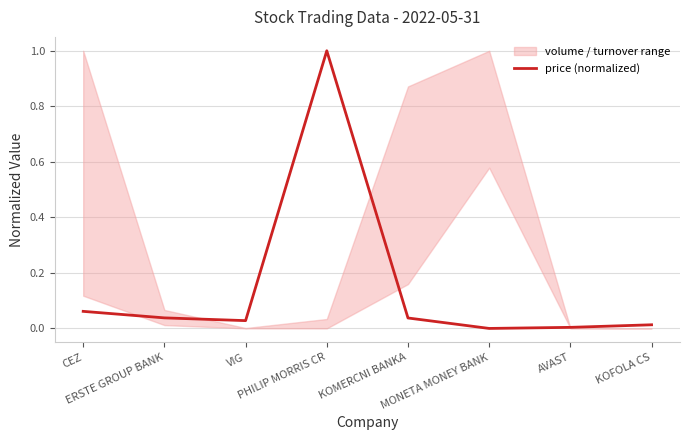

What is the average value?

0.1